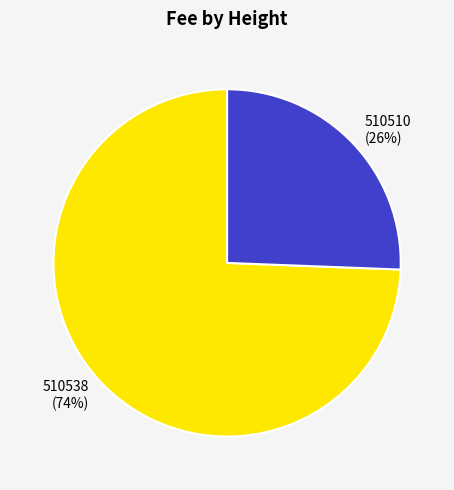

Is there any slice that represents more than half of the pie?

Yes